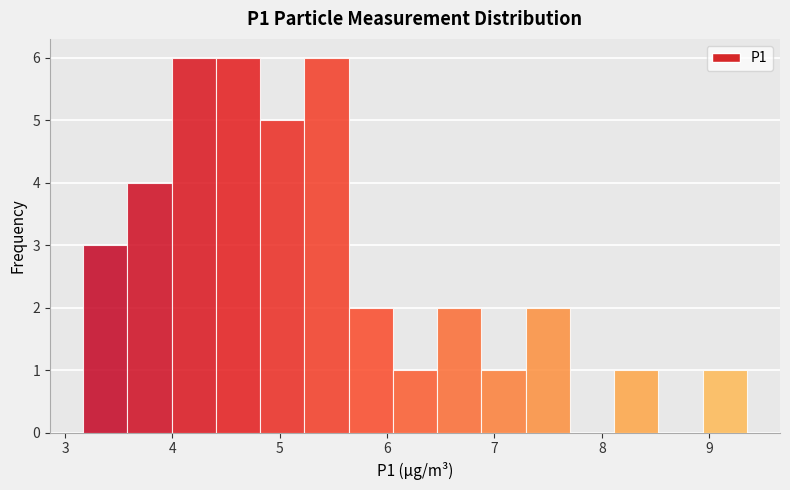

Reading left to right, list every bar in this chart as the range it spans on the x-axis followed by its height. Neither the bar edges nor the heights are printed on the chart, so give them approximately, as read against the axes.

3.2 to 3.6: 3
3.6 to 4.0: 4
4.0 to 4.4: 6
4.4 to 4.8: 6
4.8 to 5.2: 5
5.2 to 5.6: 6
5.6 to 6.1: 2
6.1 to 6.5: 1
6.5 to 6.9: 2
6.9 to 7.3: 1
7.3 to 7.7: 2
7.7 to 8.1: 0
8.1 to 8.5: 1
8.5 to 8.9: 0
8.9 to 9.4: 1